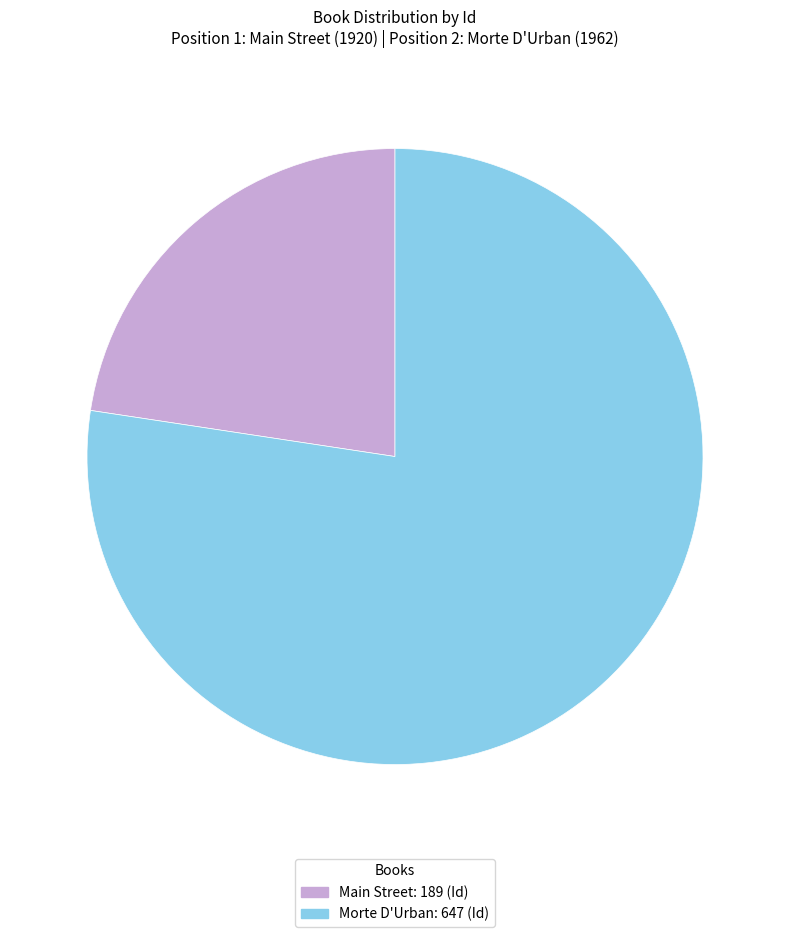

Is the sum of Main Street and Morte D'Urban greater than half?

Yes